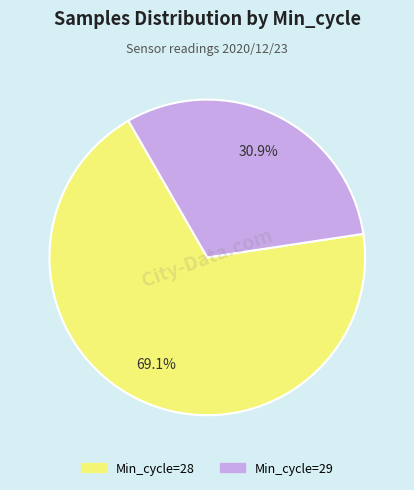

Does any single category account for the majority?

Yes